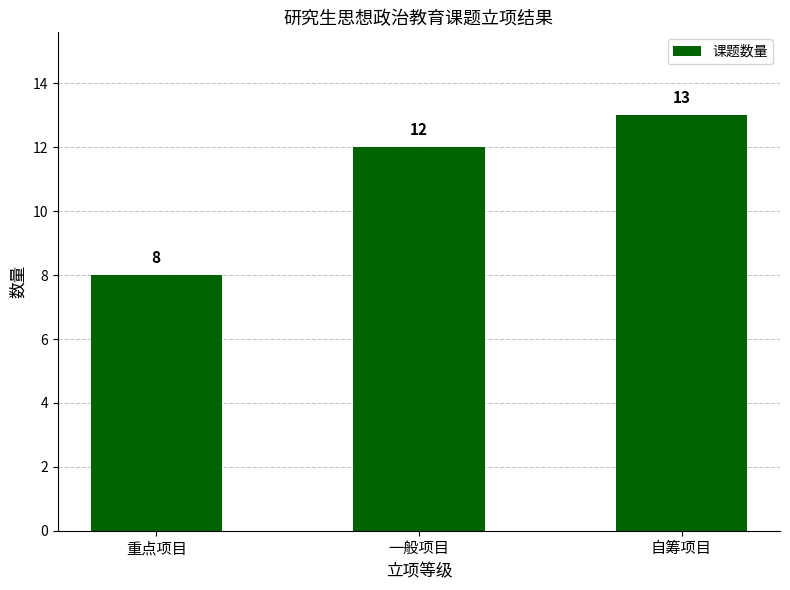

What value does the data have at 重点项目?

8